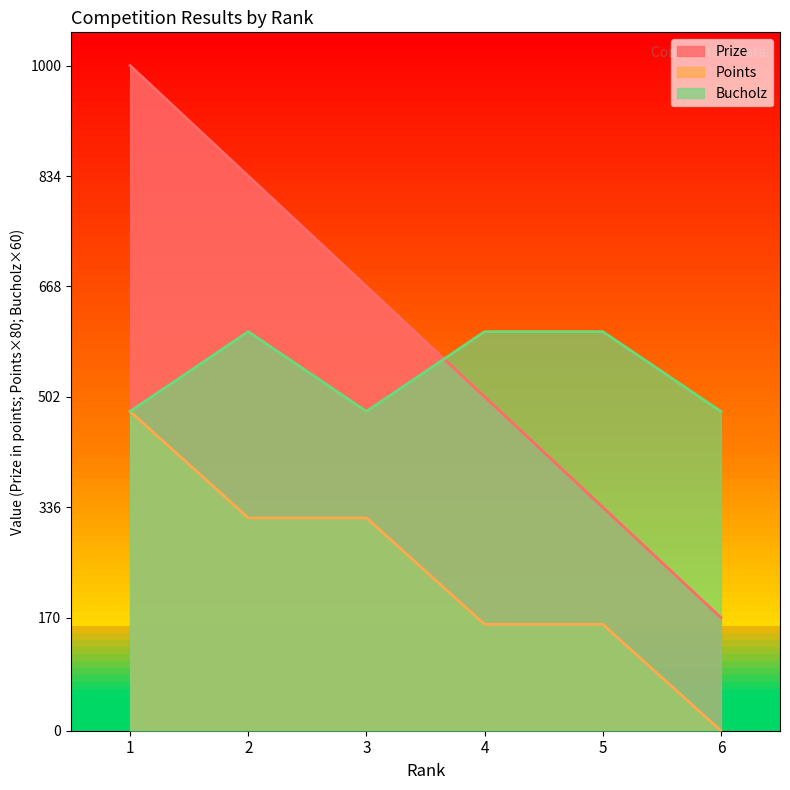

Reading right to left, what are all the values shown in this chart?

Prize: 170	336	502	668	834	1000
Points: 0	160	160	320	320	480
Bucholz: 480	600	600	480	600	480